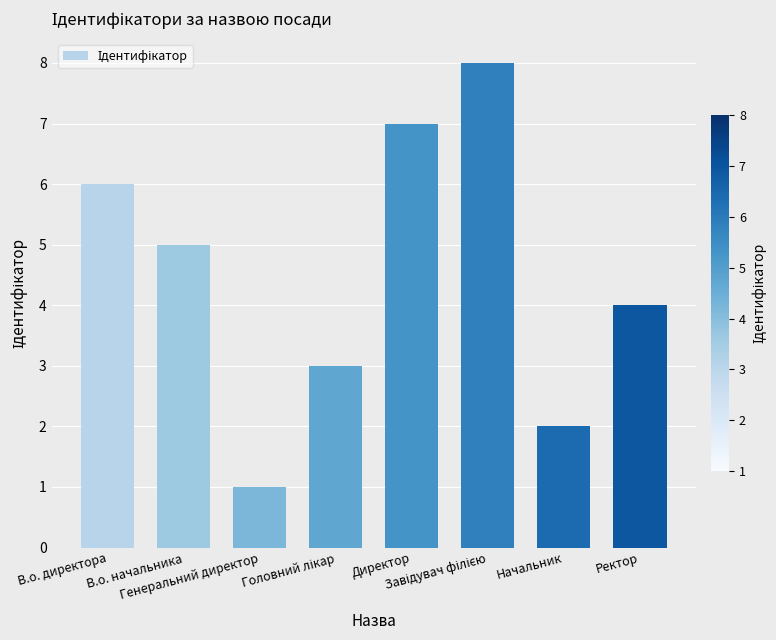

At which category does the chart reach its minimum across all series?

Генеральний директор